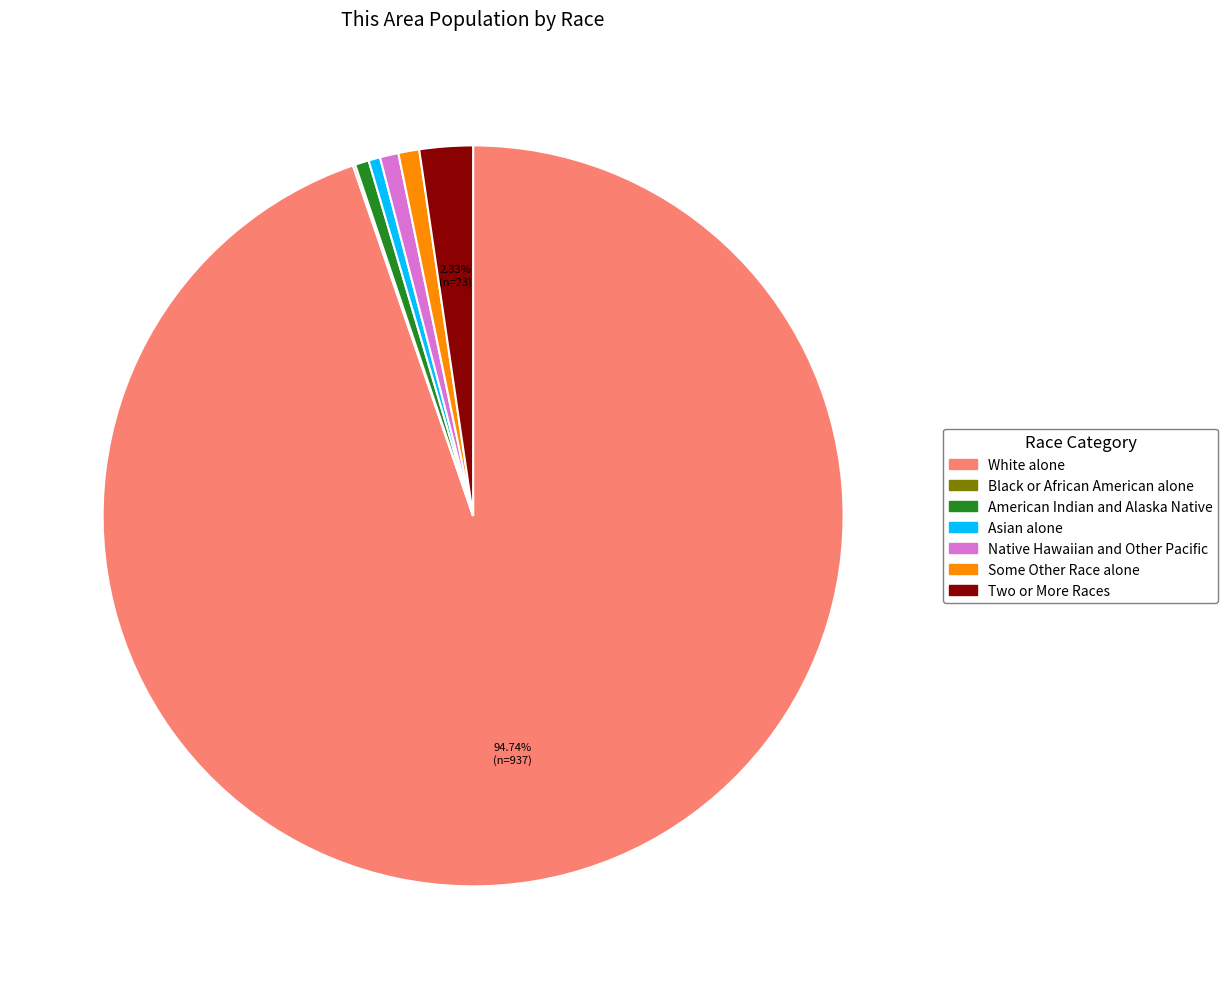

Does Native Hawaiian and Other Pacific account for over 50% of the chart?

No